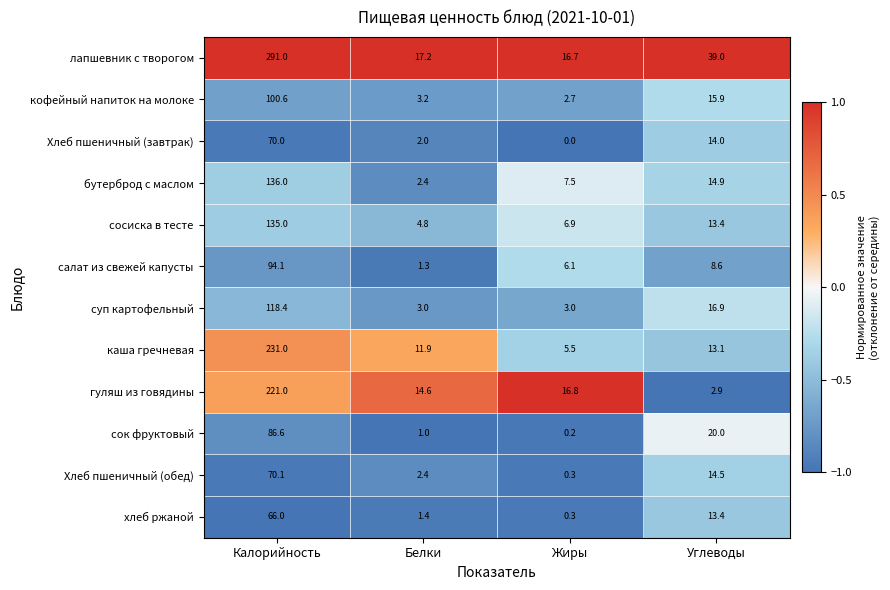

What is the average value of the лапшевник с творогом series?

91.0